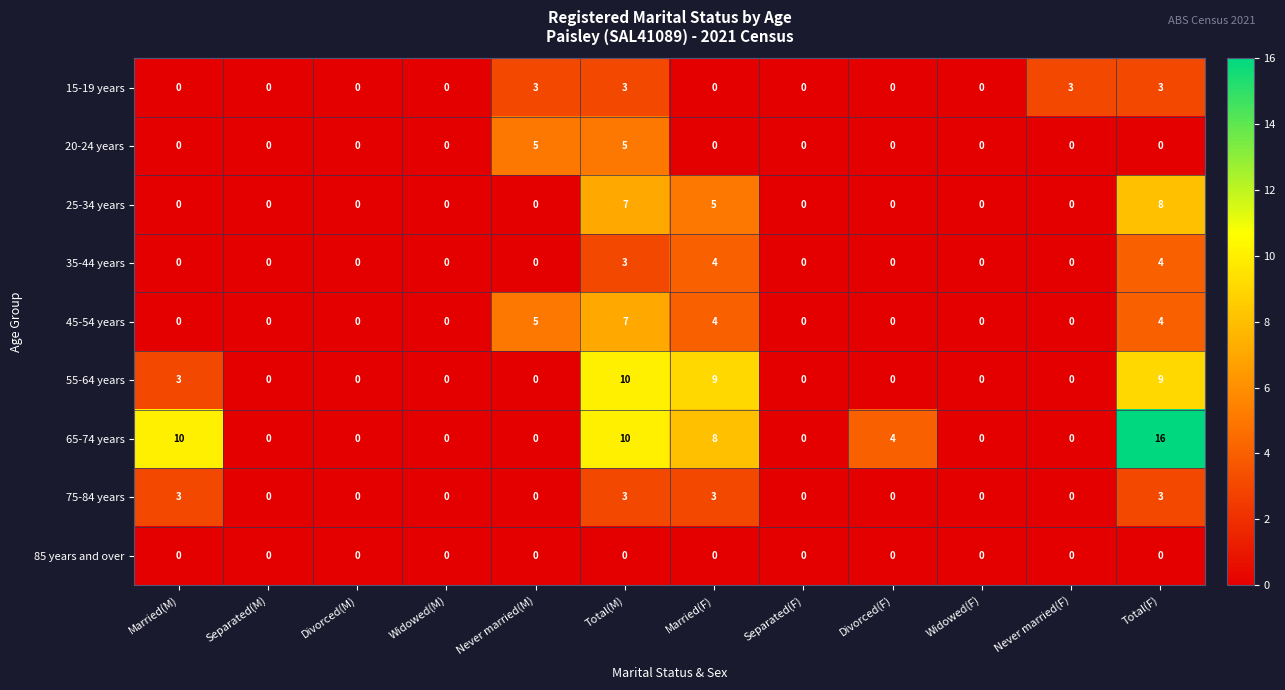

What is the difference between the maximum and minimum values in the 20-24 years series?

5